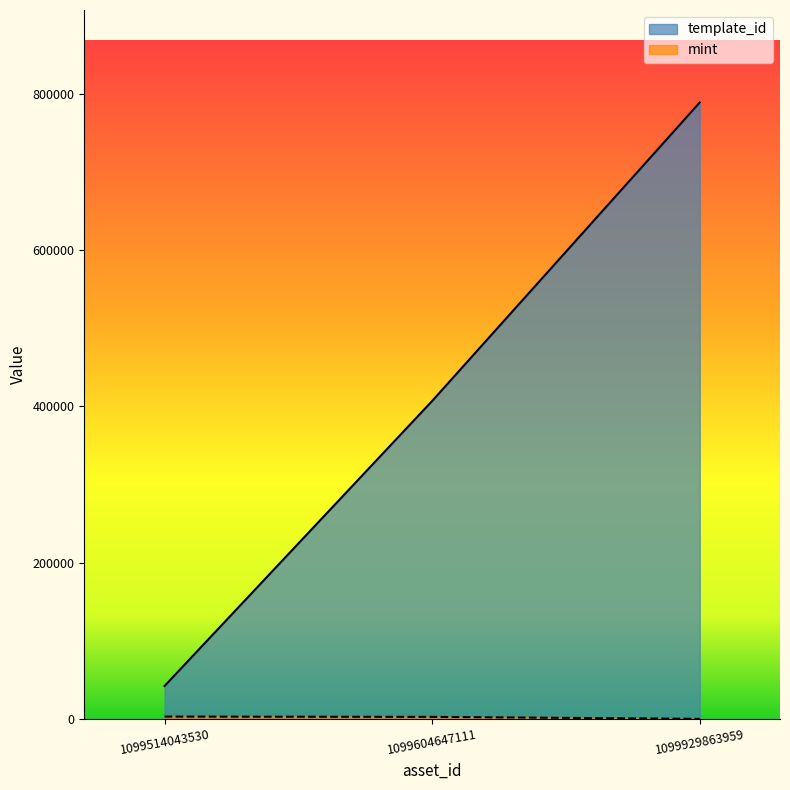

Rank the series at 1099929863959 from lowest to highest value.

mint, template_id